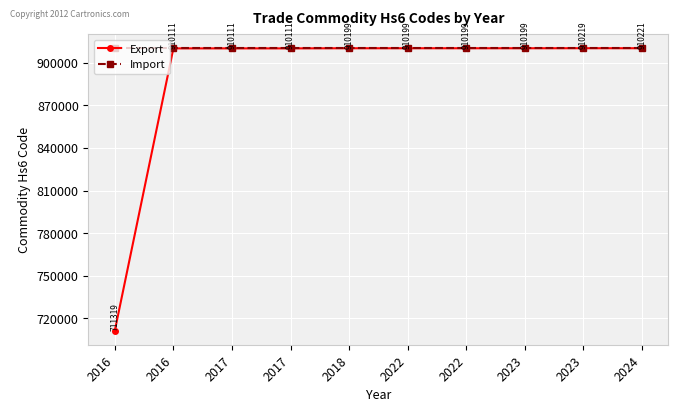

What is the average value of the Import series?

910221